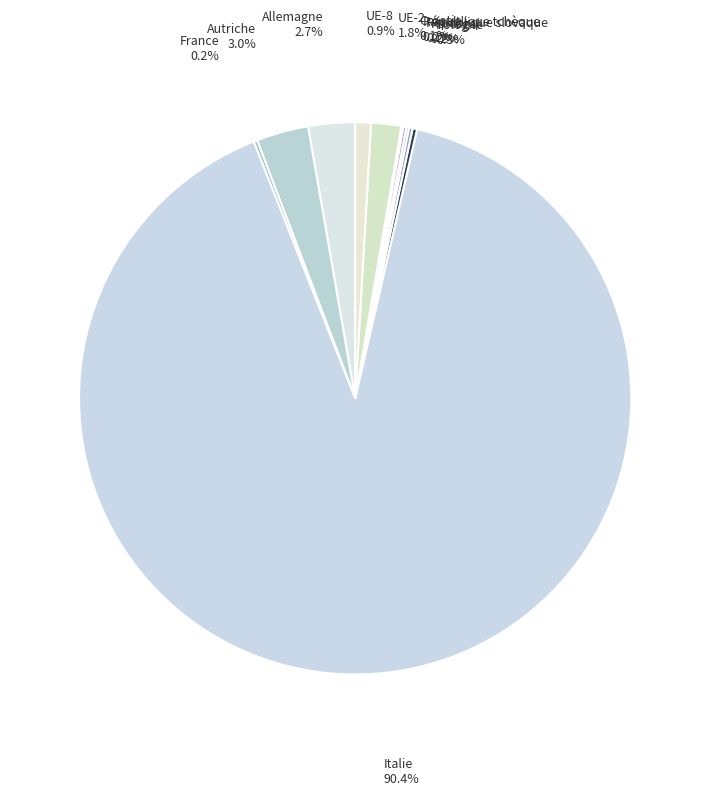

To the nearest percent, what is the difference between the largest and smallest slice percentages?

90%